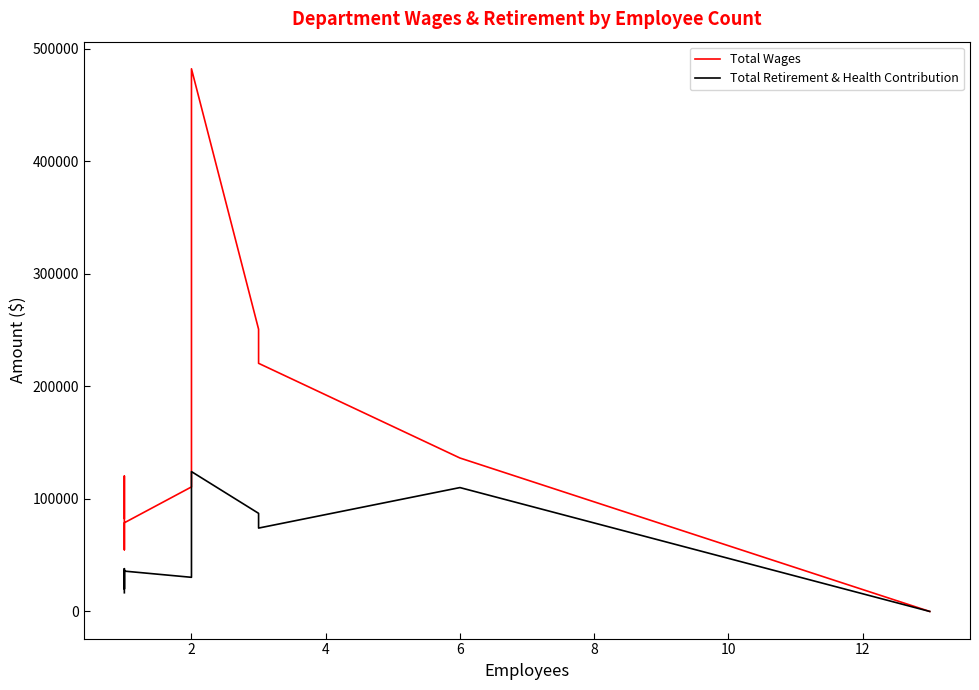

Reading left to right, transcribe all the data shown in this chart.

Total Wages: 82703	120259	54832	78766	110622	246001	482030	250660	220418	136303	0
Total Retirement & Health Contribution: 16608	37983	19983	35832	30322	59935	124224	87144	74056	110036	0